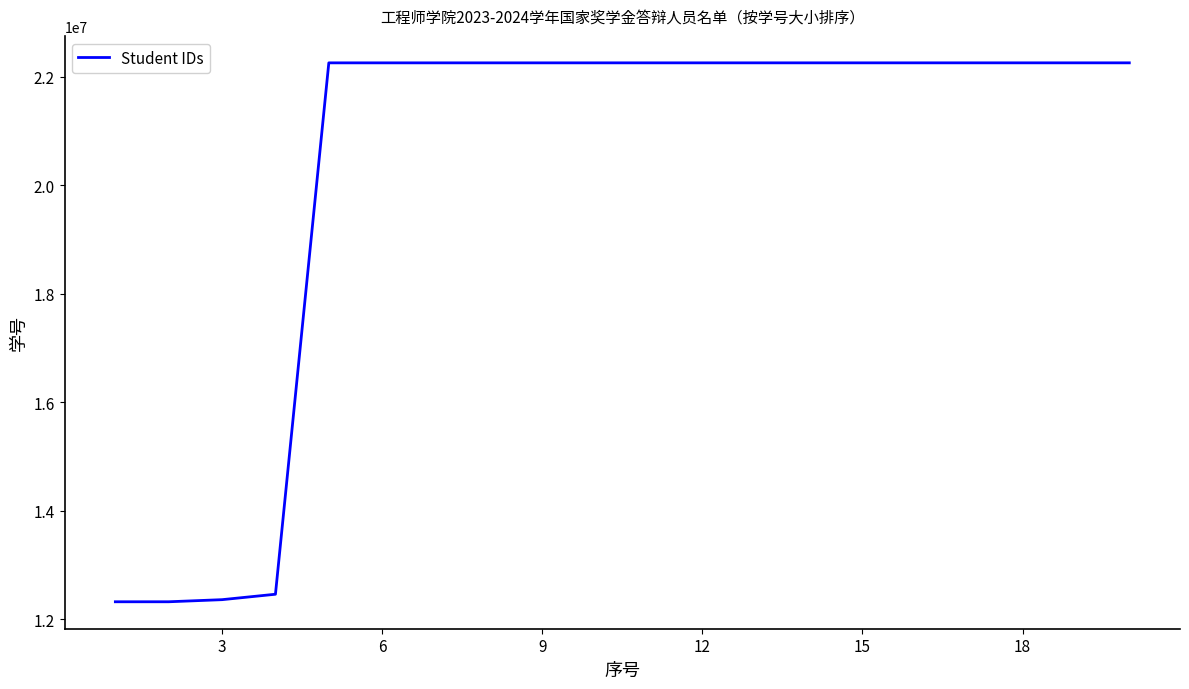

What is the maximum value shown in the chart?

22260354